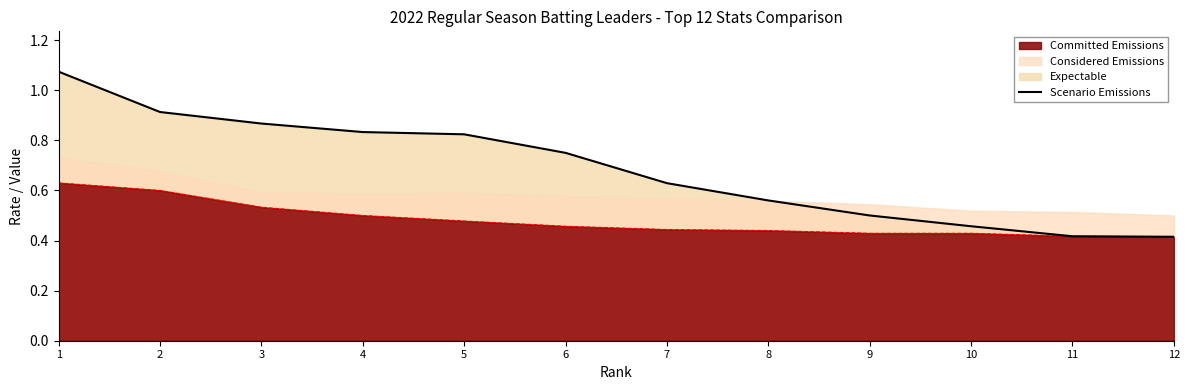

Which category has the highest value across all series?

1